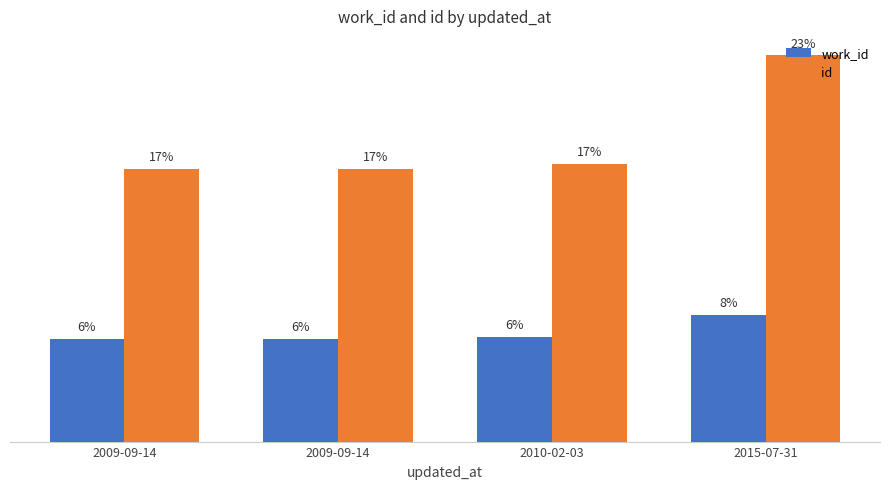

What are all the series names shown in the legend?

work_id, id